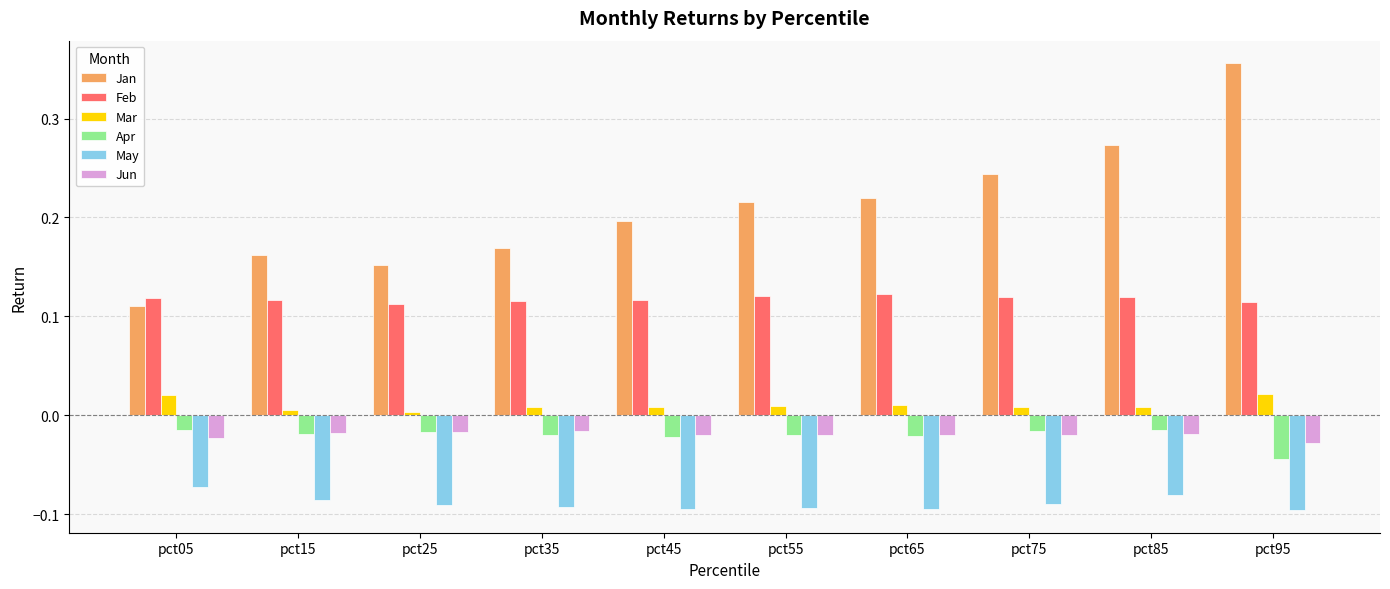

At which label does Jan reach its peak?

pct95